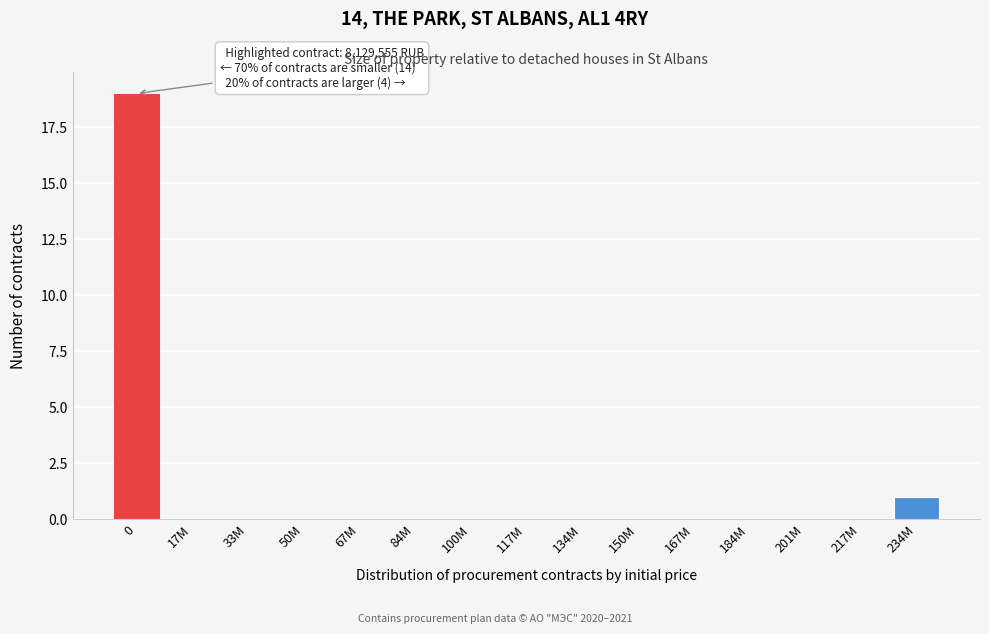

Reading right to left, transcribe all the data shown in this chart.

234M=1	217M=0	201M=0	184M=0	167M=0	150M=0	134M=0	117M=0	100M=0	84M=0	67M=0	50M=0	33M=0	17M=0	0=19